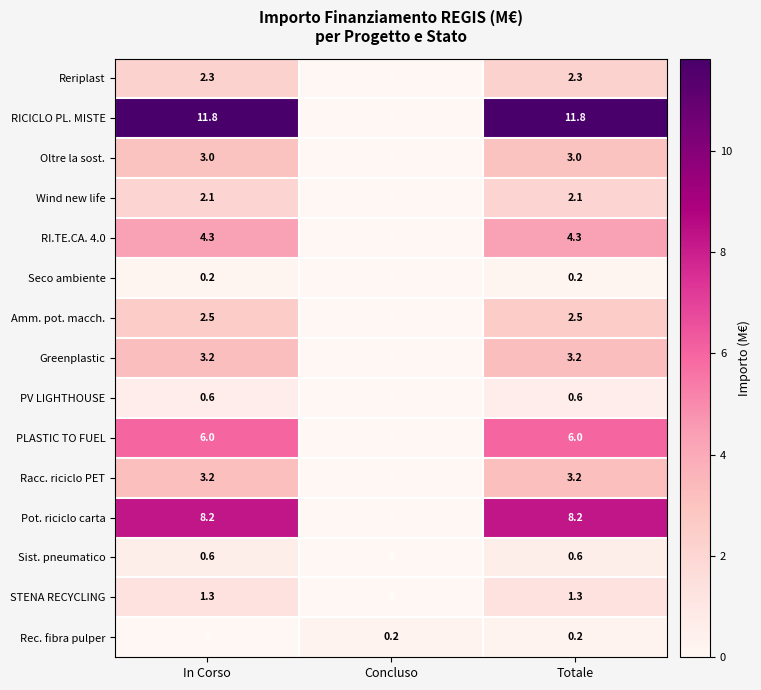

At which label does STENA RECYCLING first exceed 1?

In Corso